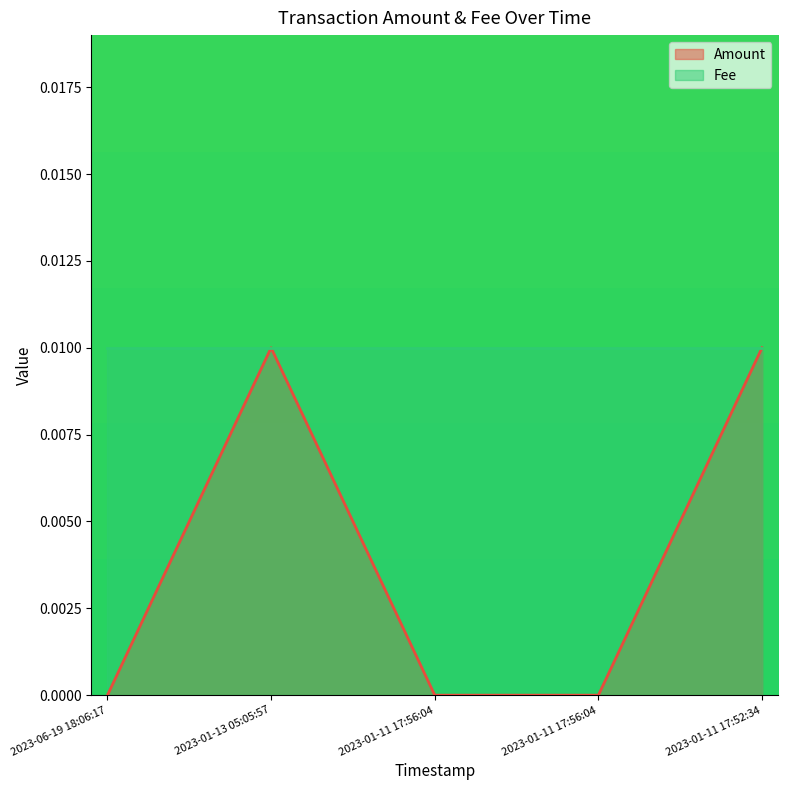

List the labels in order of value, largest first.

2023-01-13 05:05:57, 2023-01-11 17:52:34, 2023-06-19 18:06:17, 2023-01-11 17:56:04, 2023-01-11 17:56:04